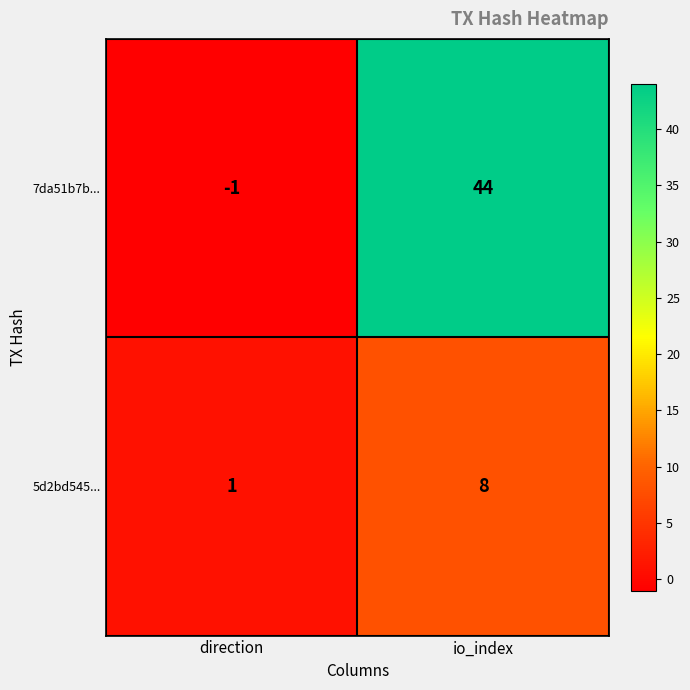

What is the maximum value shown in the chart?

44